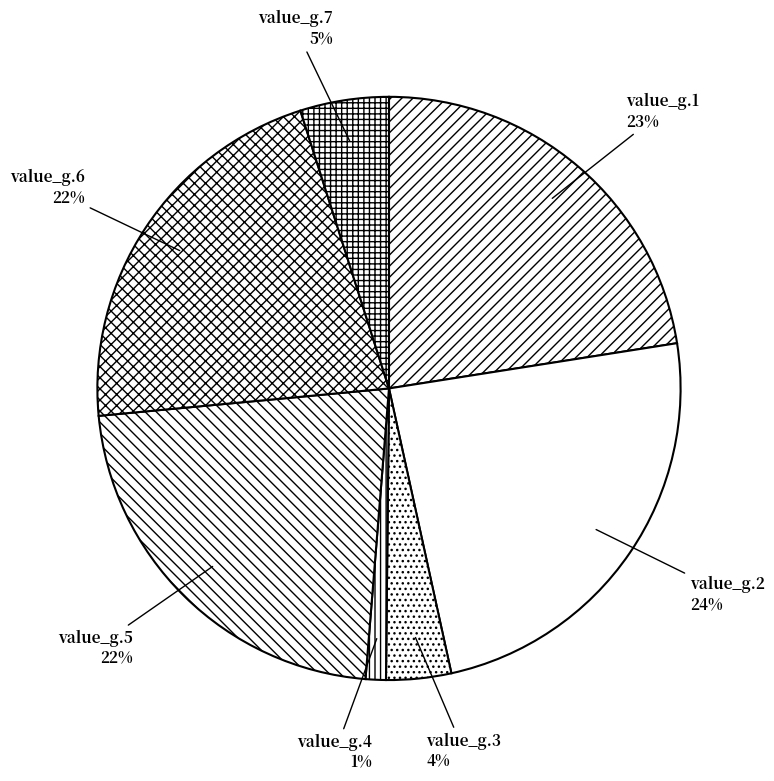

True or false: value_g.4 accounts for 11% of the total.

False